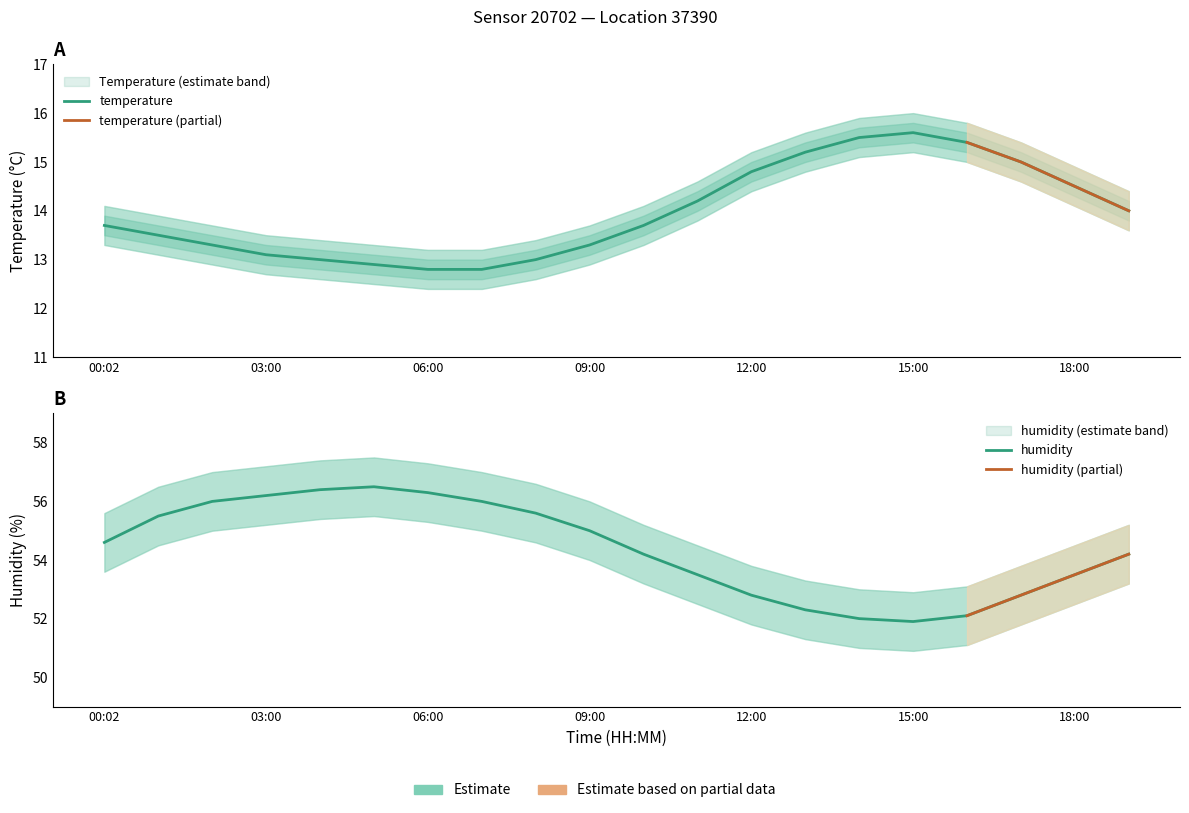

What is the approximate value of humidity_upper at 08:00?

56.6